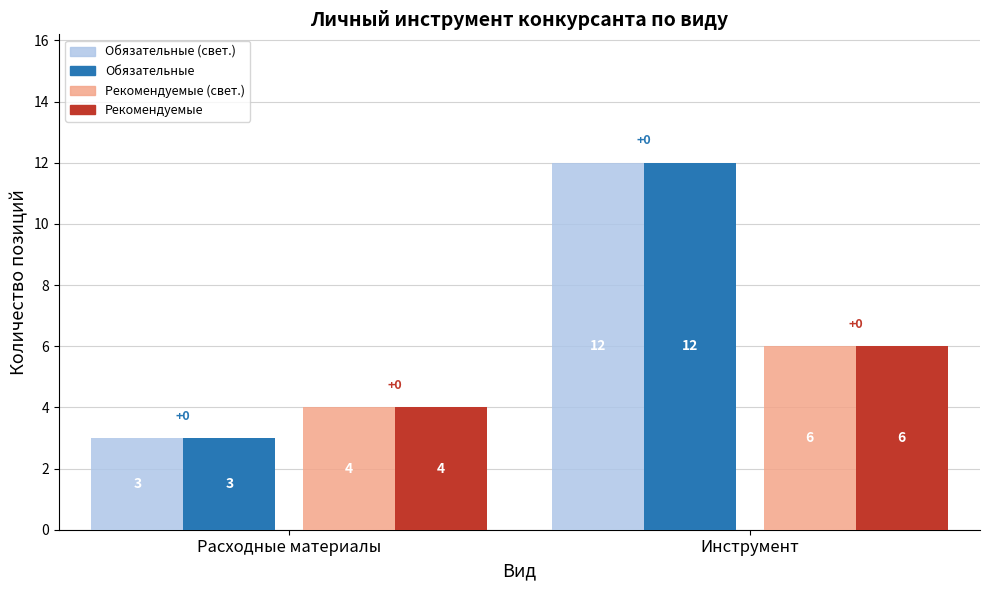

Which category has the lowest value across all series?

Расходные материалы